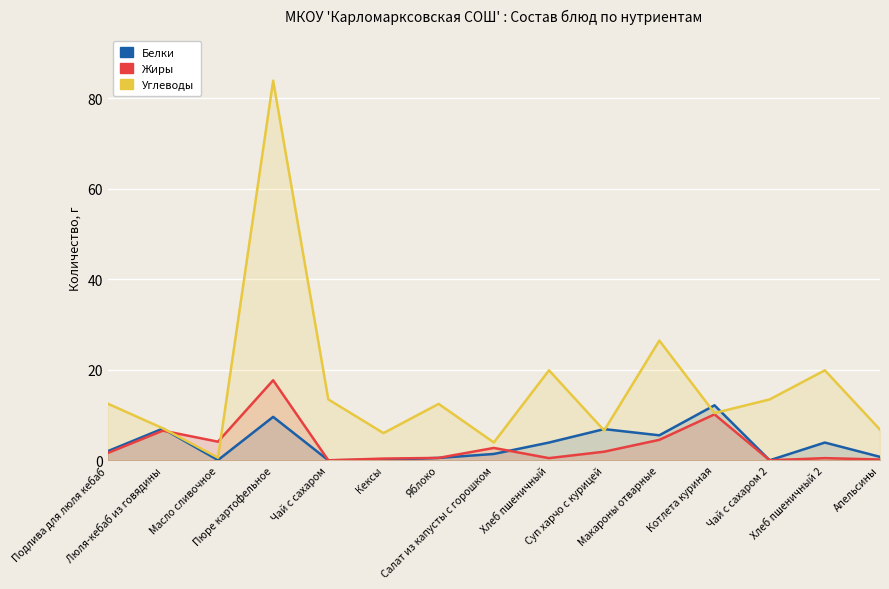

Is the value of Белки at Люля-кебаб из говядины greater than the value of Углеводы at Апельсины?

Yes